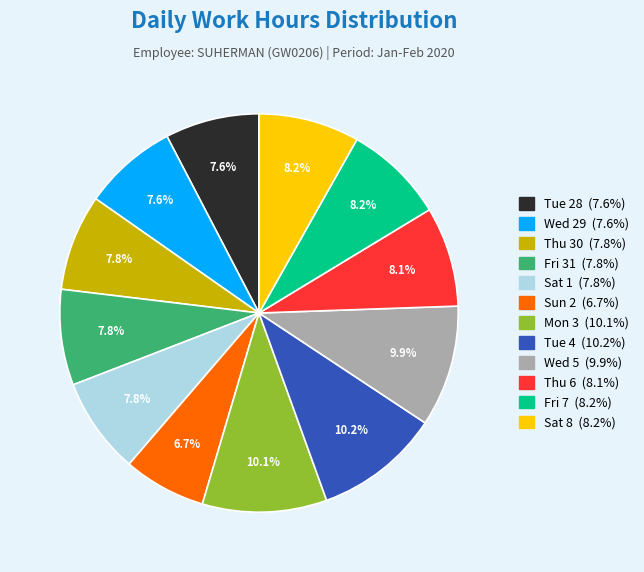

Between Tue 4 and Thu 6, which is larger?

Tue 4